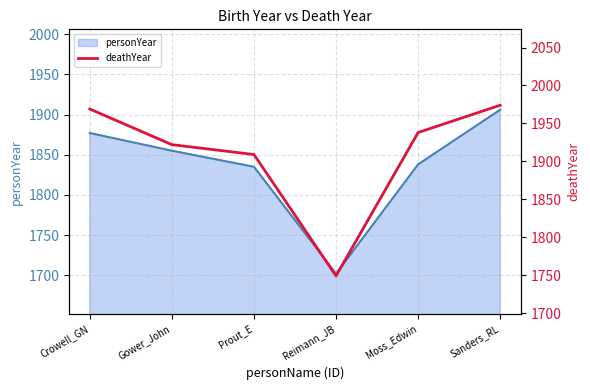

Where does the data first go above 1938?

Crowell_GN